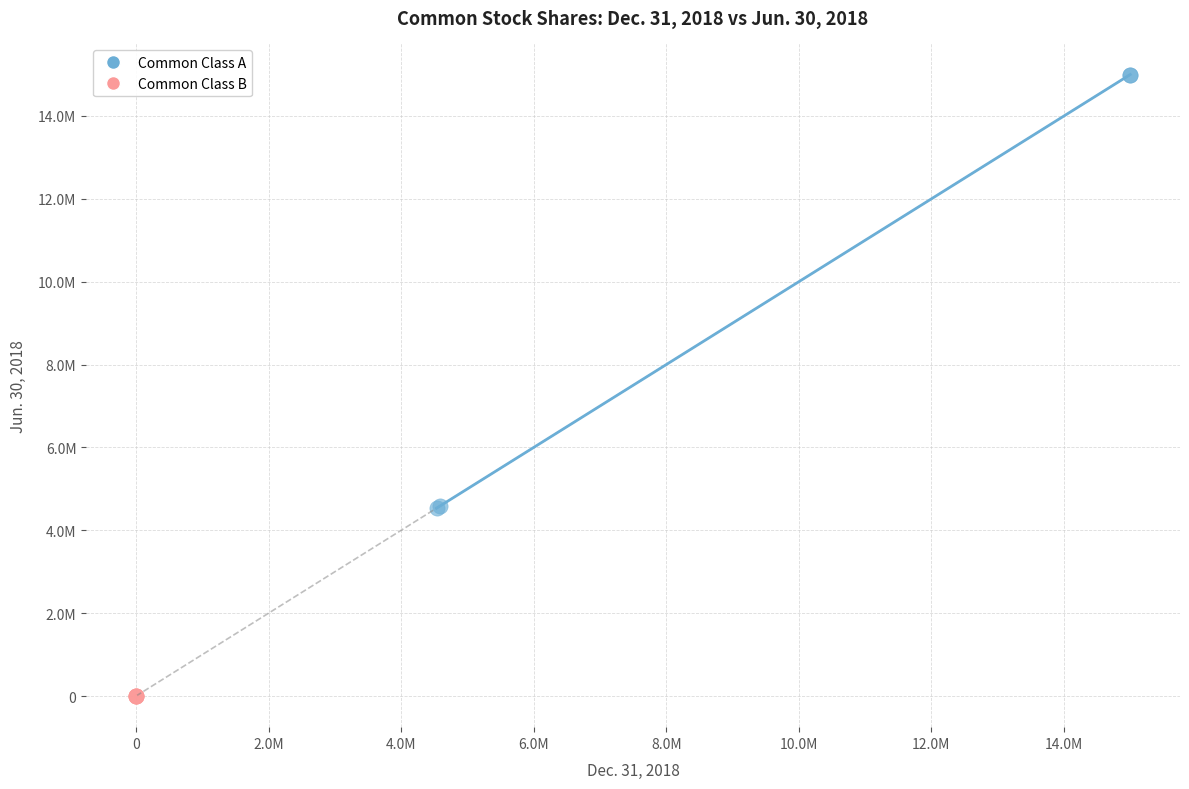

Which series contains the lowest Y value?

Common Class B